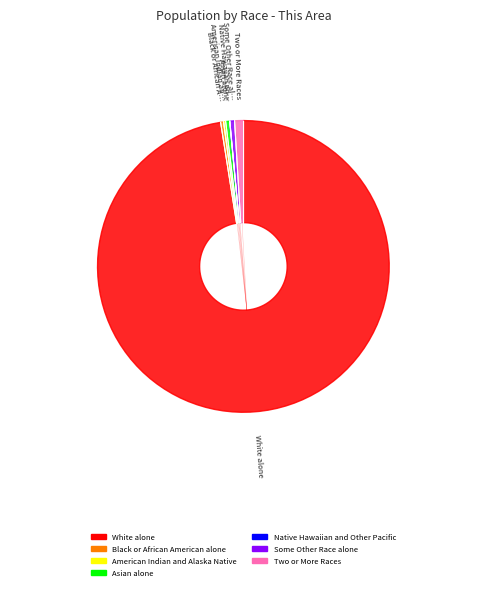

Does any single category account for the majority?

Yes